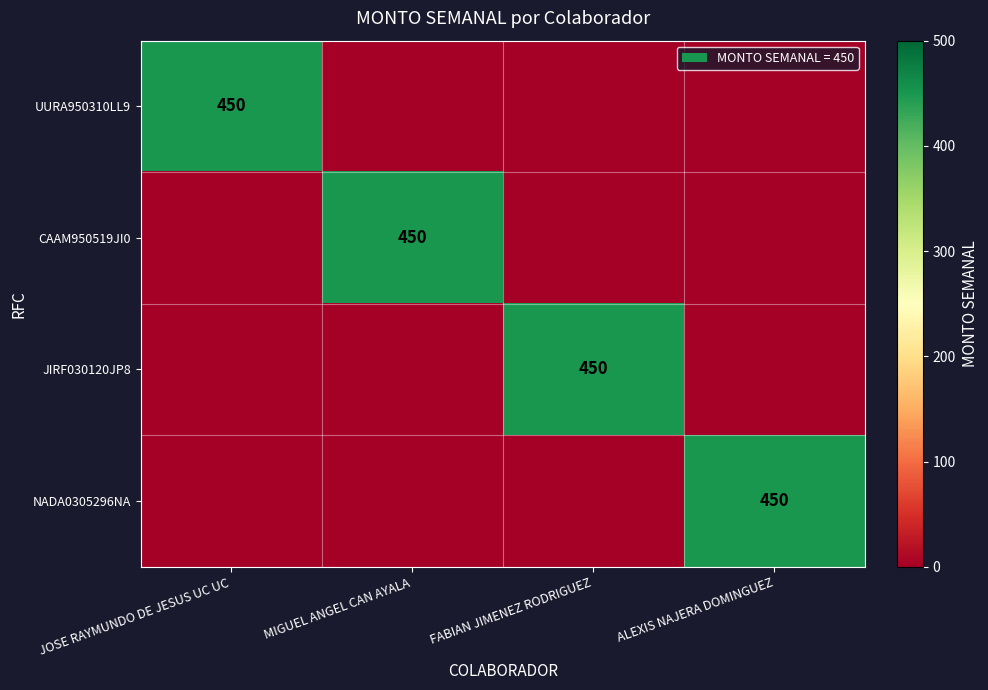

The value of NADA0305296NA at ALEXIS NAJERA DOMINGUEZ is 450. True or false?

True